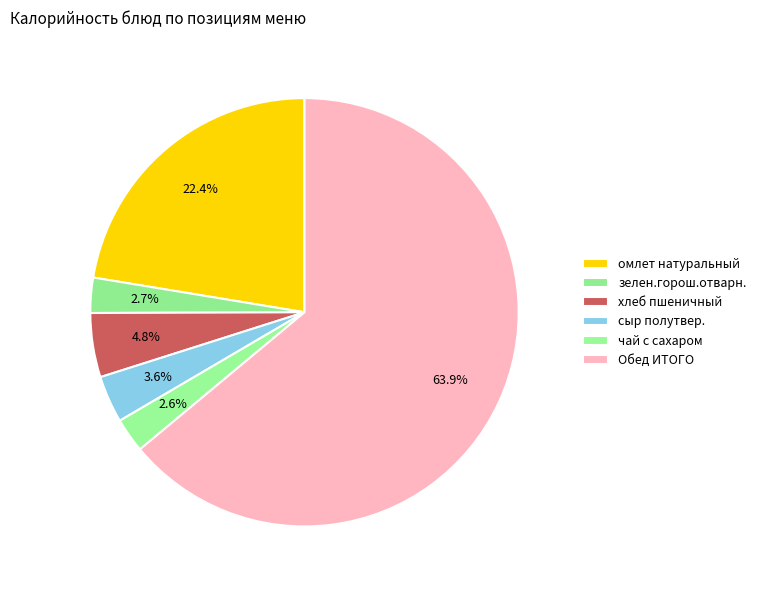

To the nearest percent, what percentage of the pie is зелен.горош.отварн.?

3%